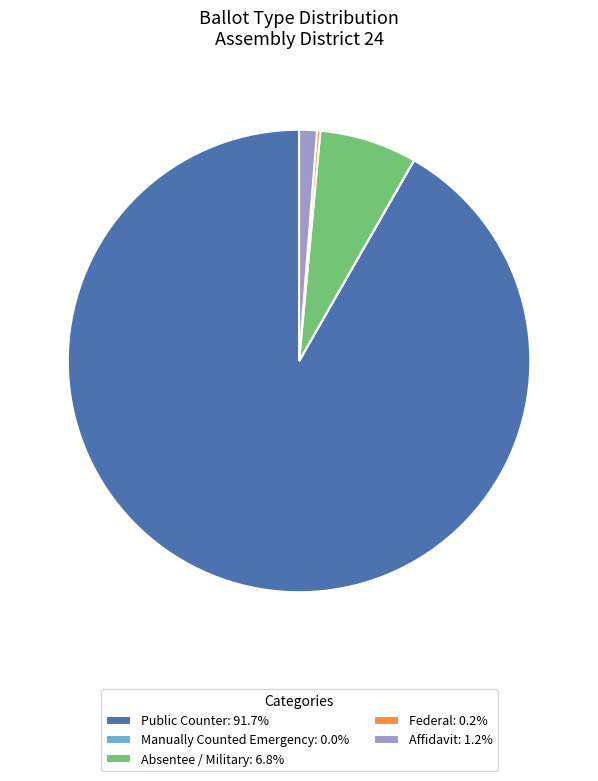

Is there a majority slice in this chart?

Yes